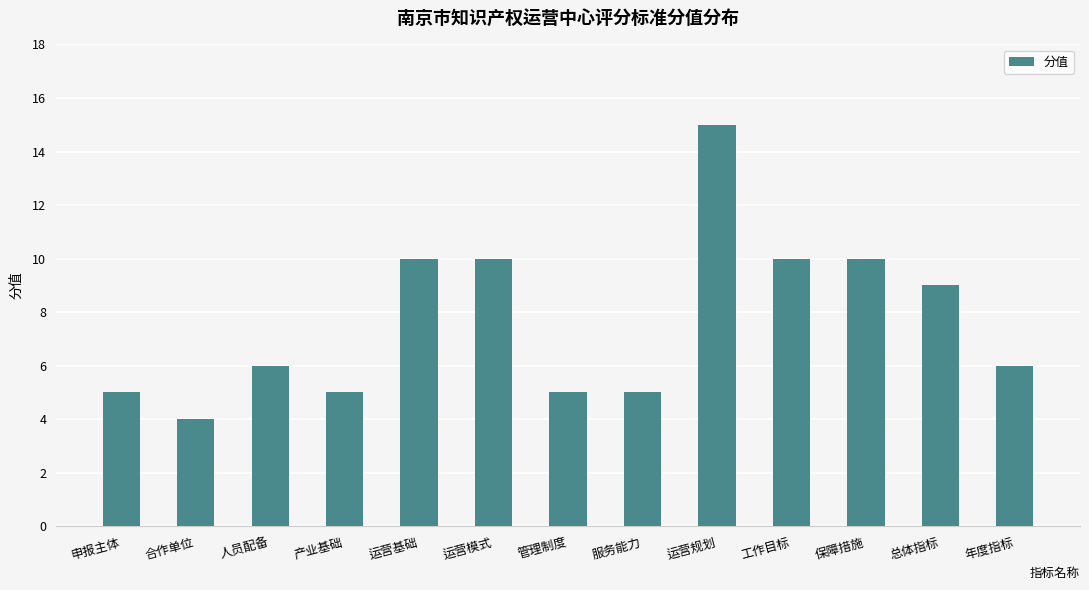

At which category does the chart reach its peak across all series?

运营规划